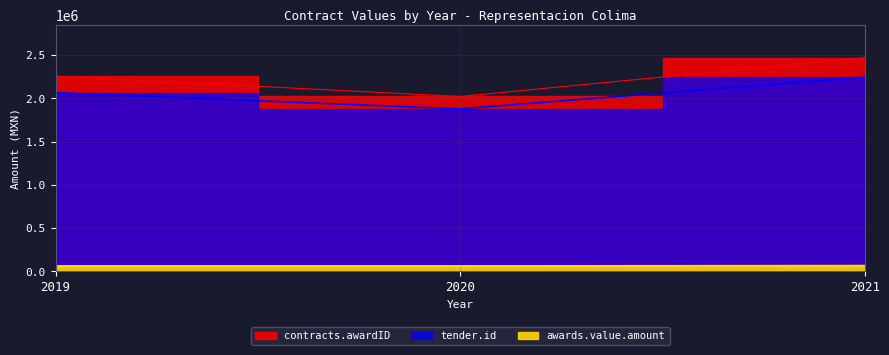

What is the value of the contracts.awardID point at the 1st from the left?

2257492